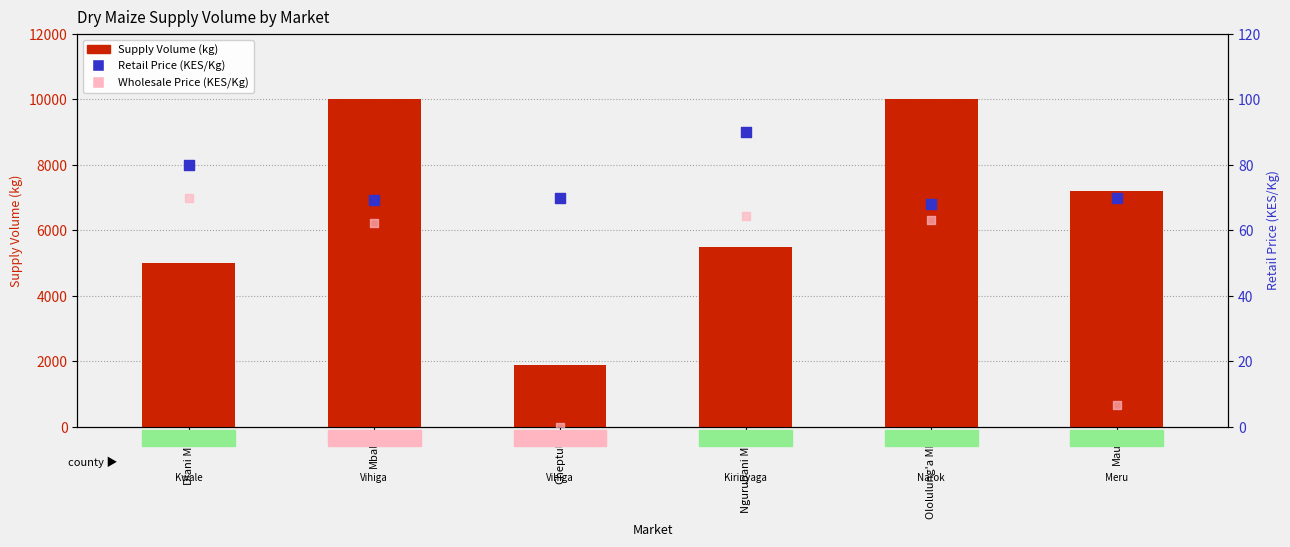

What are all the series names shown in the legend?

Supply Volume (kg), Retail Price, Wholesale Price